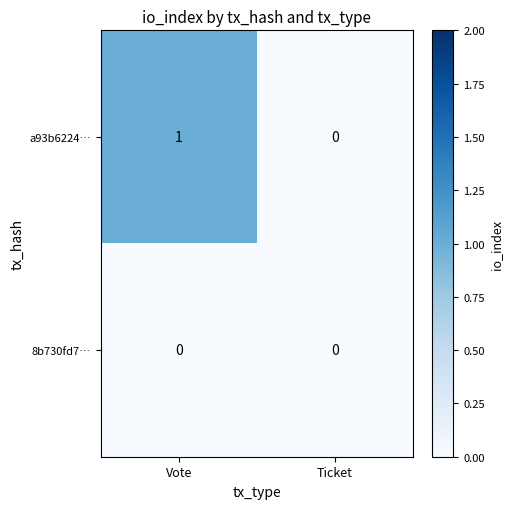

Reading left to right, list all the values displayed in this chart.

a93b6224…: 1	0
8b730fd7…: 0	0